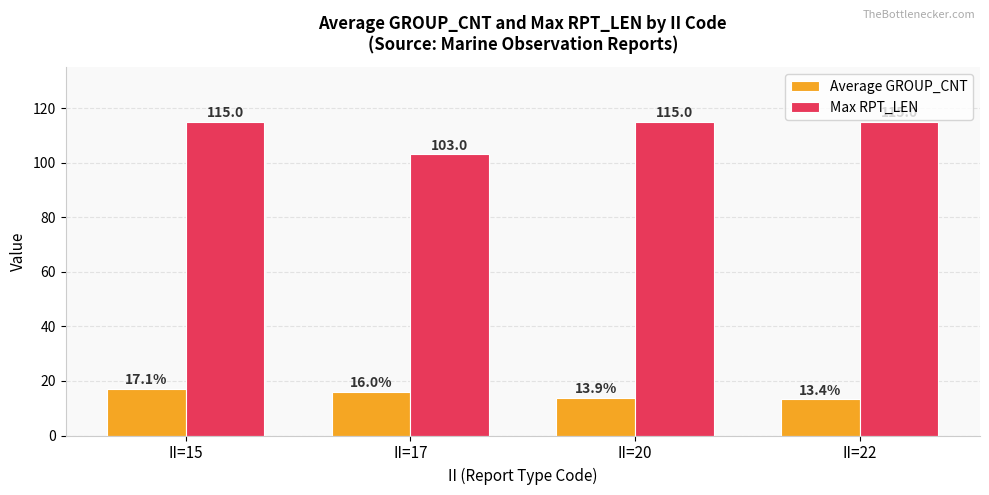

At II=15, list the series in order from largest to smallest.

Max RPT_LEN, Average GROUP_CNT